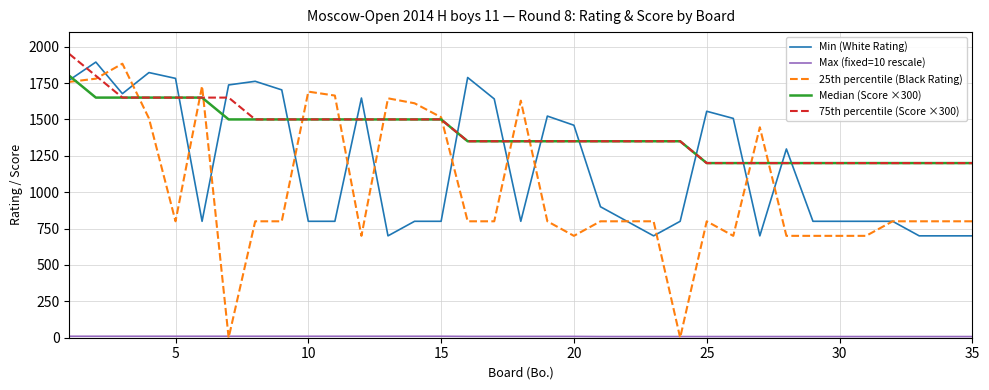

How many lines are shown in the chart?

5